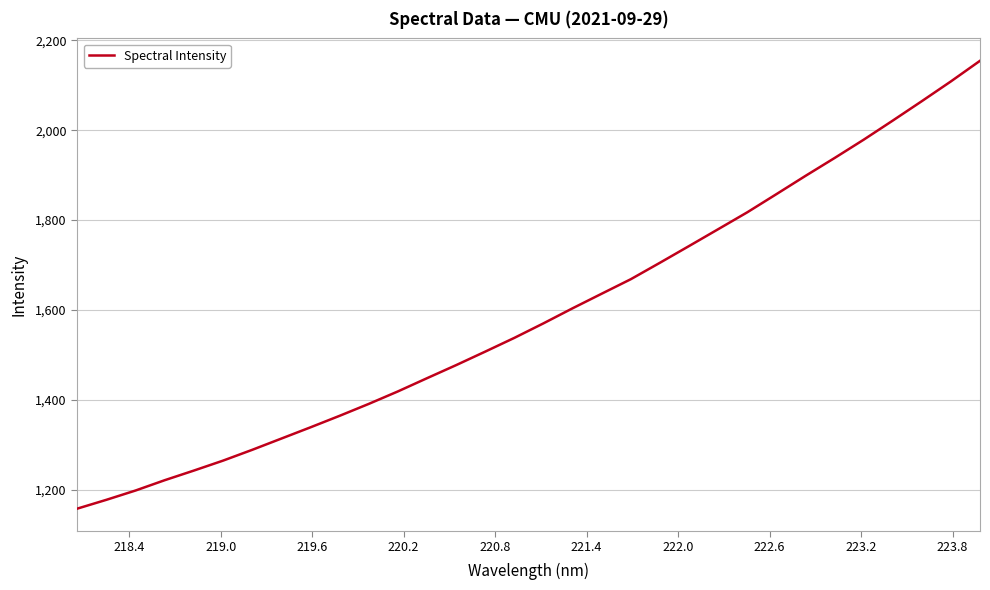

What is the difference between the maximum and minimum values?

996.3